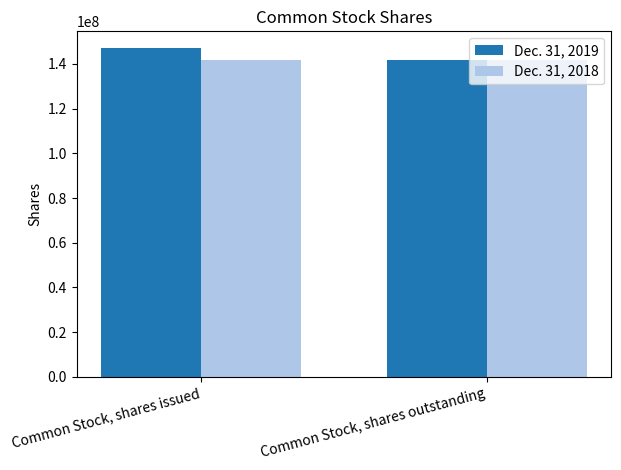

How many bars are there in each group?

2